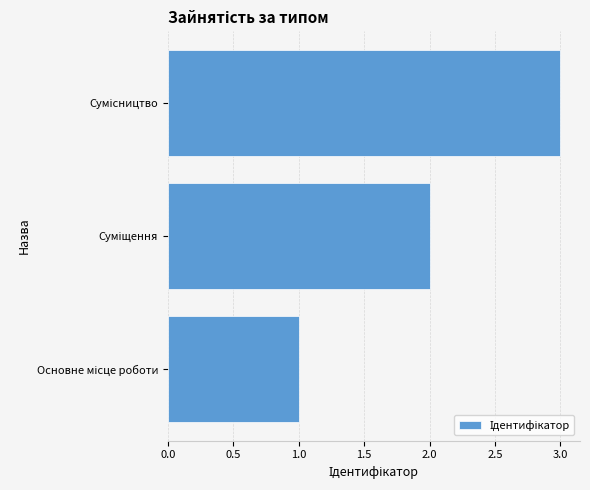

What is the greatest value displayed?

3